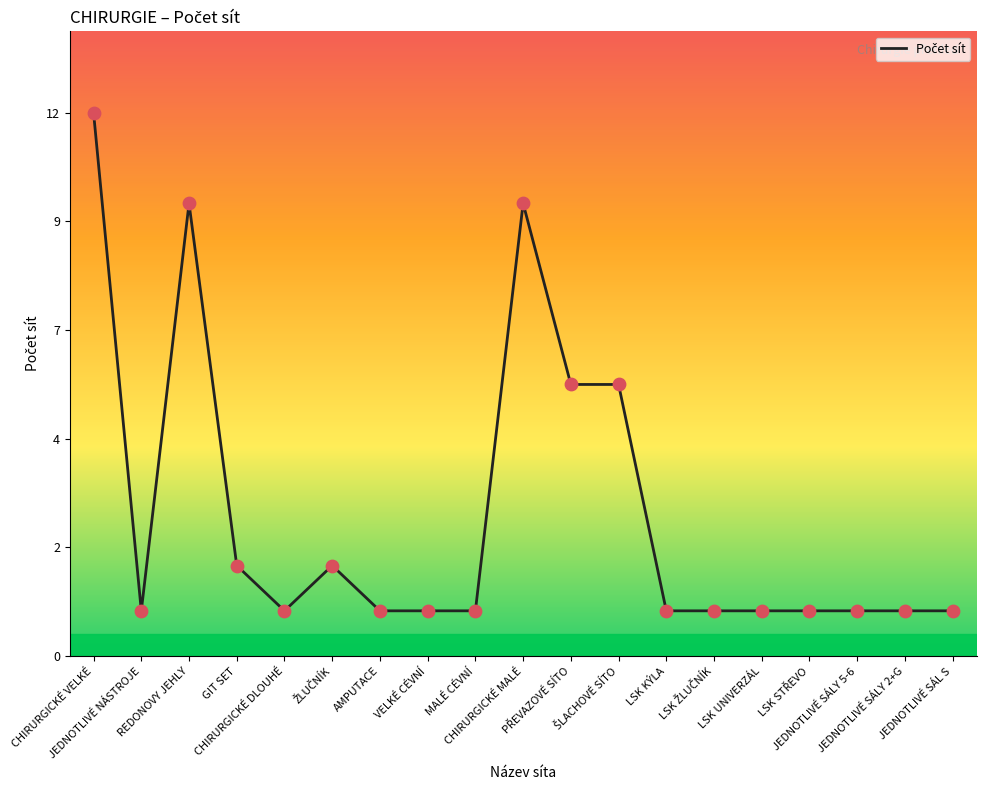

What is the ratio of the value at LSK KÝLA to the value at JEDNOTLIVÉ SÁLY 2+G?

1.0